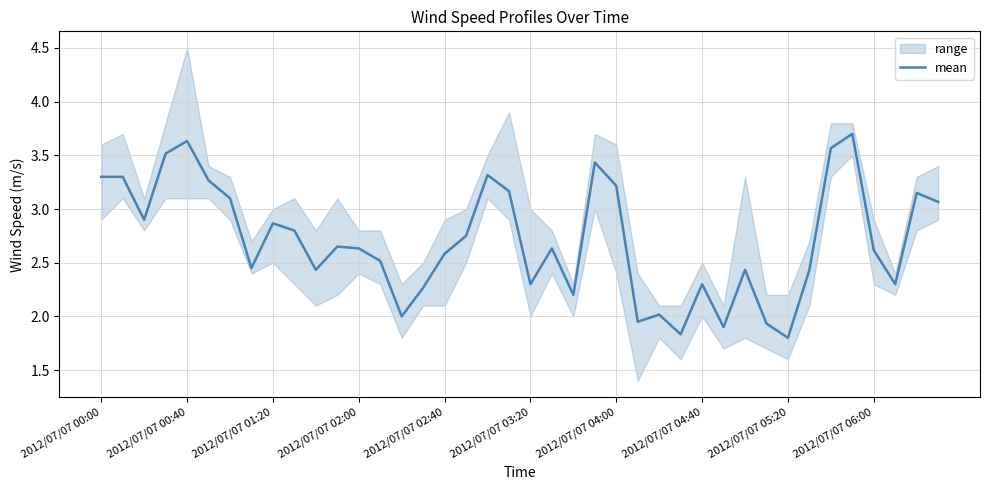

True or false: there are more than 2 points higher than both neighbors.

True